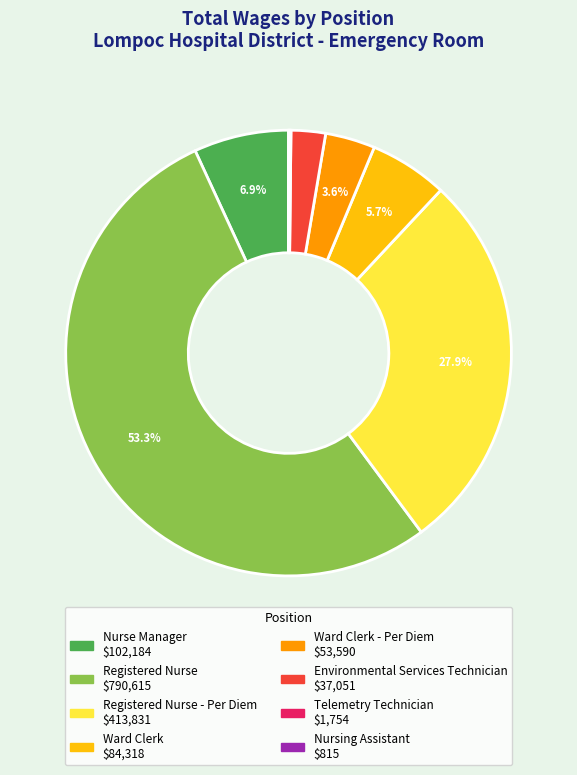

Does any single category account for the majority?

Yes